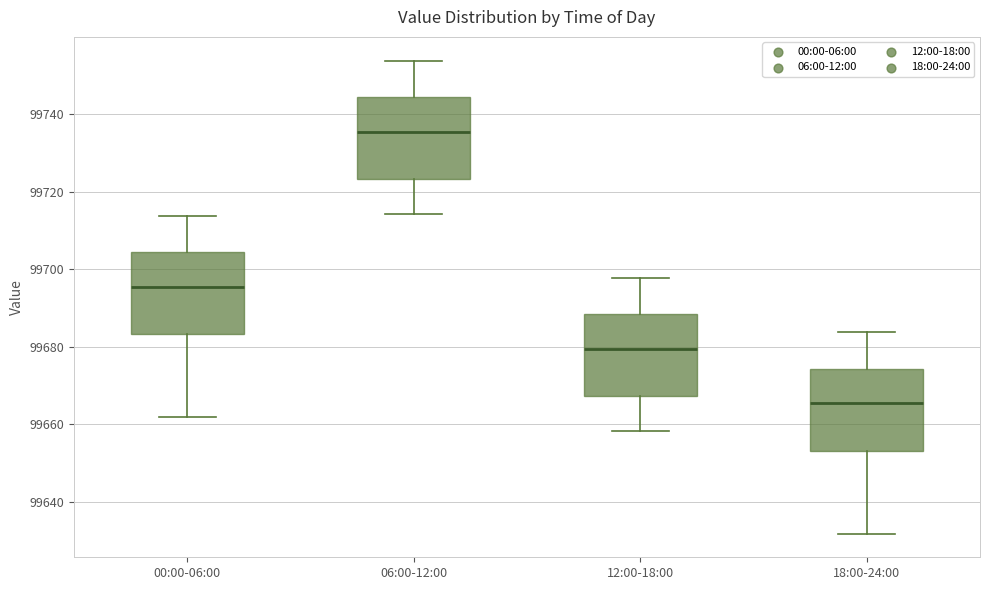

Reading left to right, transcribe this box plot: for each box, give where its median line is, the range the box spans, and where its two whiskers end, as read against the y-axis. The values are not printed on the chart, so give them approximately, as read against the axis.

00:00-06:00: median 99696, box 99684 to 99704, whiskers 99662 to 99714
06:00-12:00: median 99736, box 99724 to 99744, whiskers 99714 to 99754
12:00-18:00: median 99680, box 99668 to 99688, whiskers 99658 to 99698
18:00-24:00: median 99666, box 99654 to 99674, whiskers 99632 to 99684